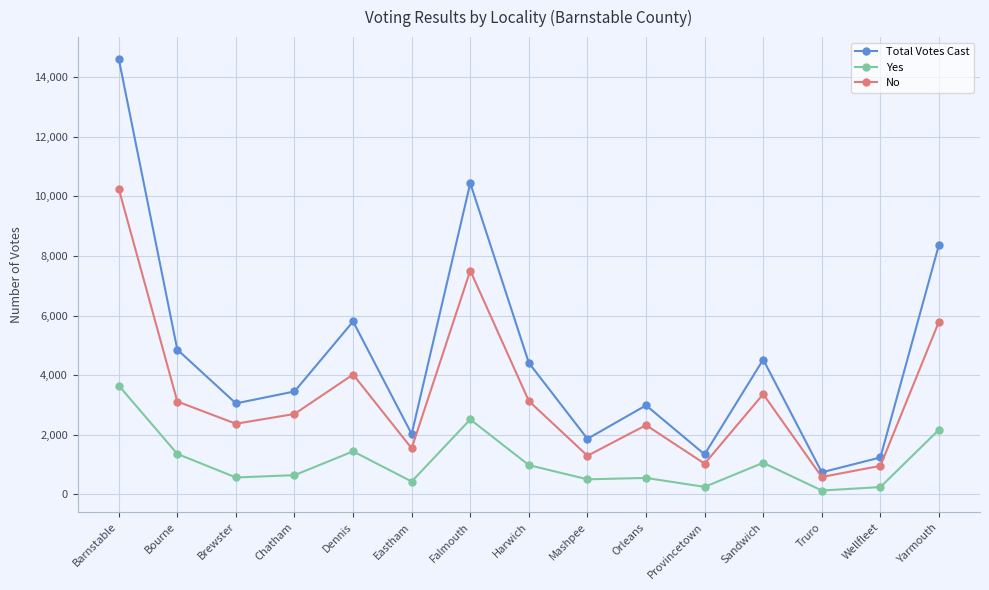

Which series has the widest spread of values?

Total Votes Cast